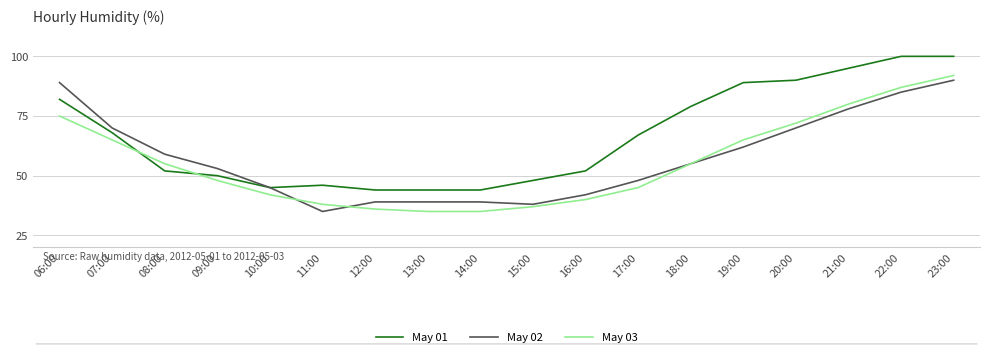

How many lines are shown in the chart?

3